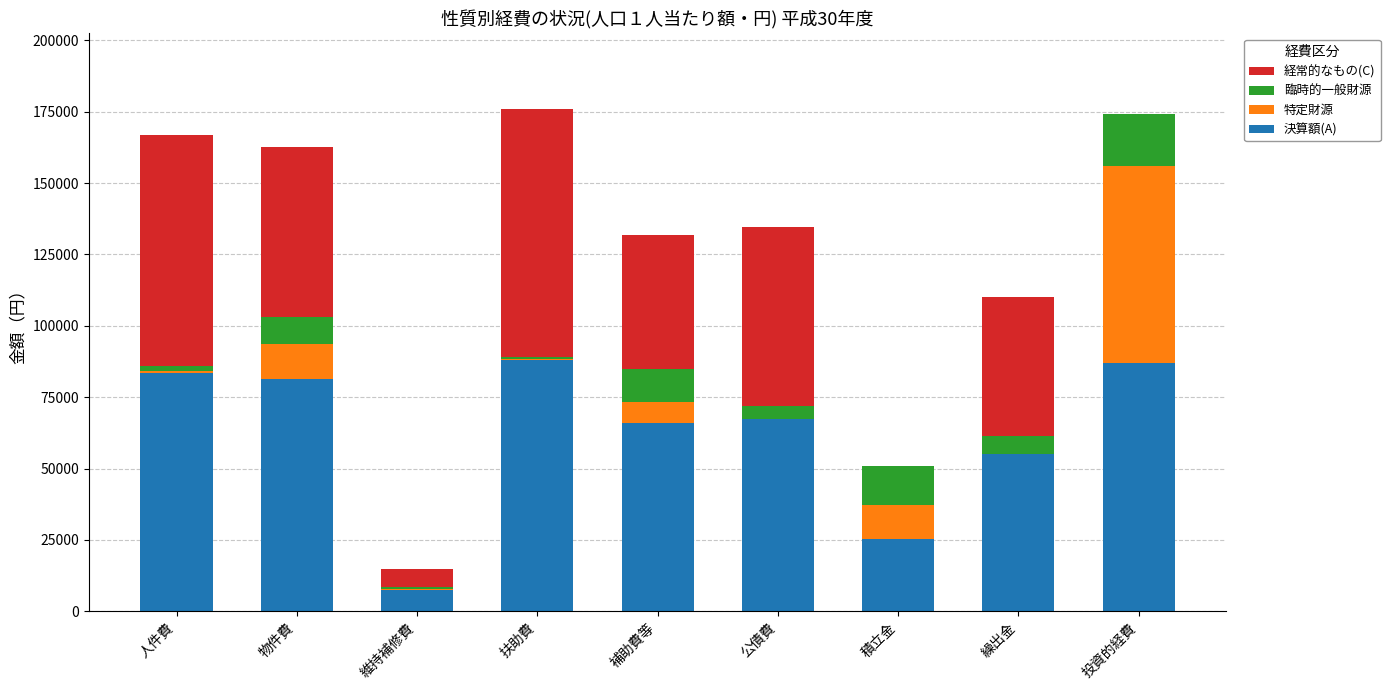

What is the total value across all series at 物件費?

162712